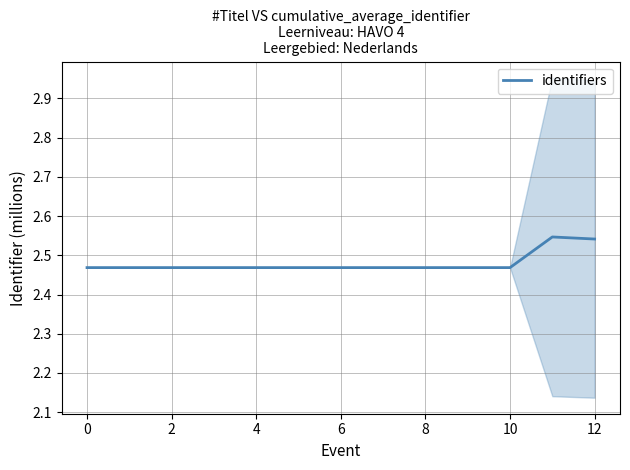

Between 0 and 12, which is larger?

12